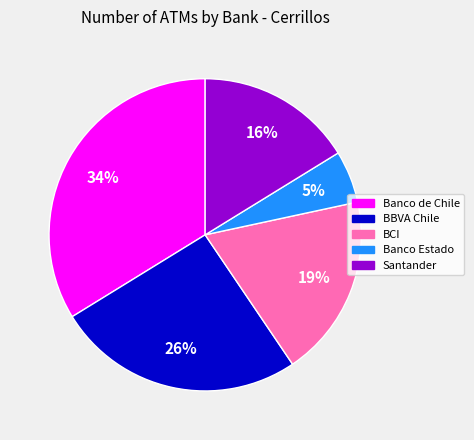

Does any single category account for the majority?

No